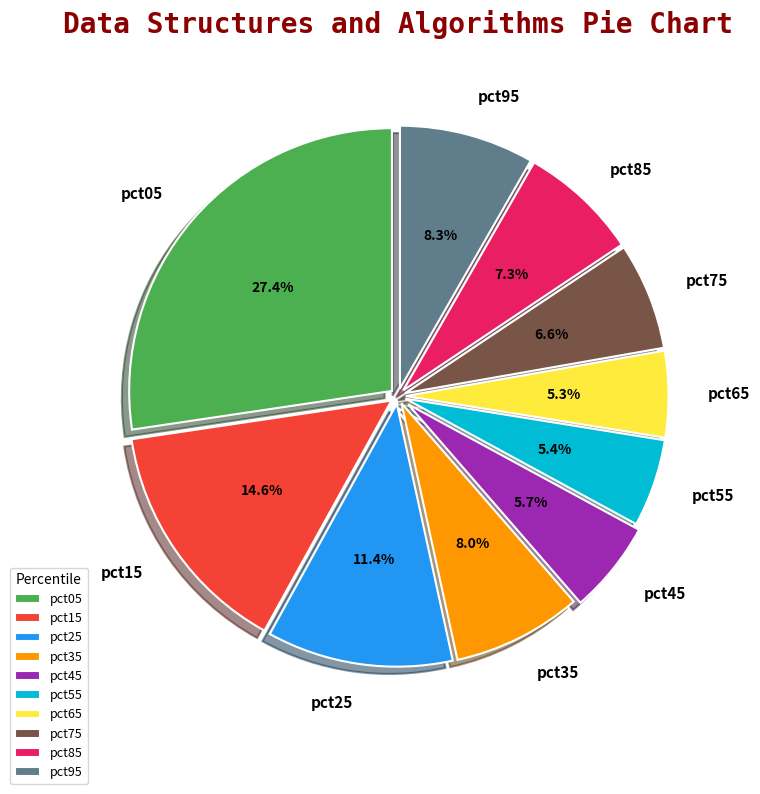

To the nearest percent, what is the combined percentage of pct45 and pct55?

11%